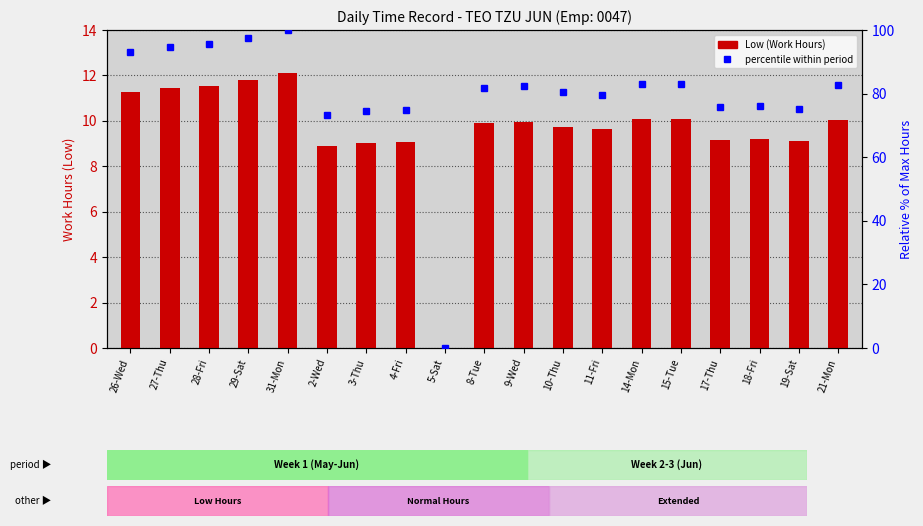

How many categories are shown in the chart?

19